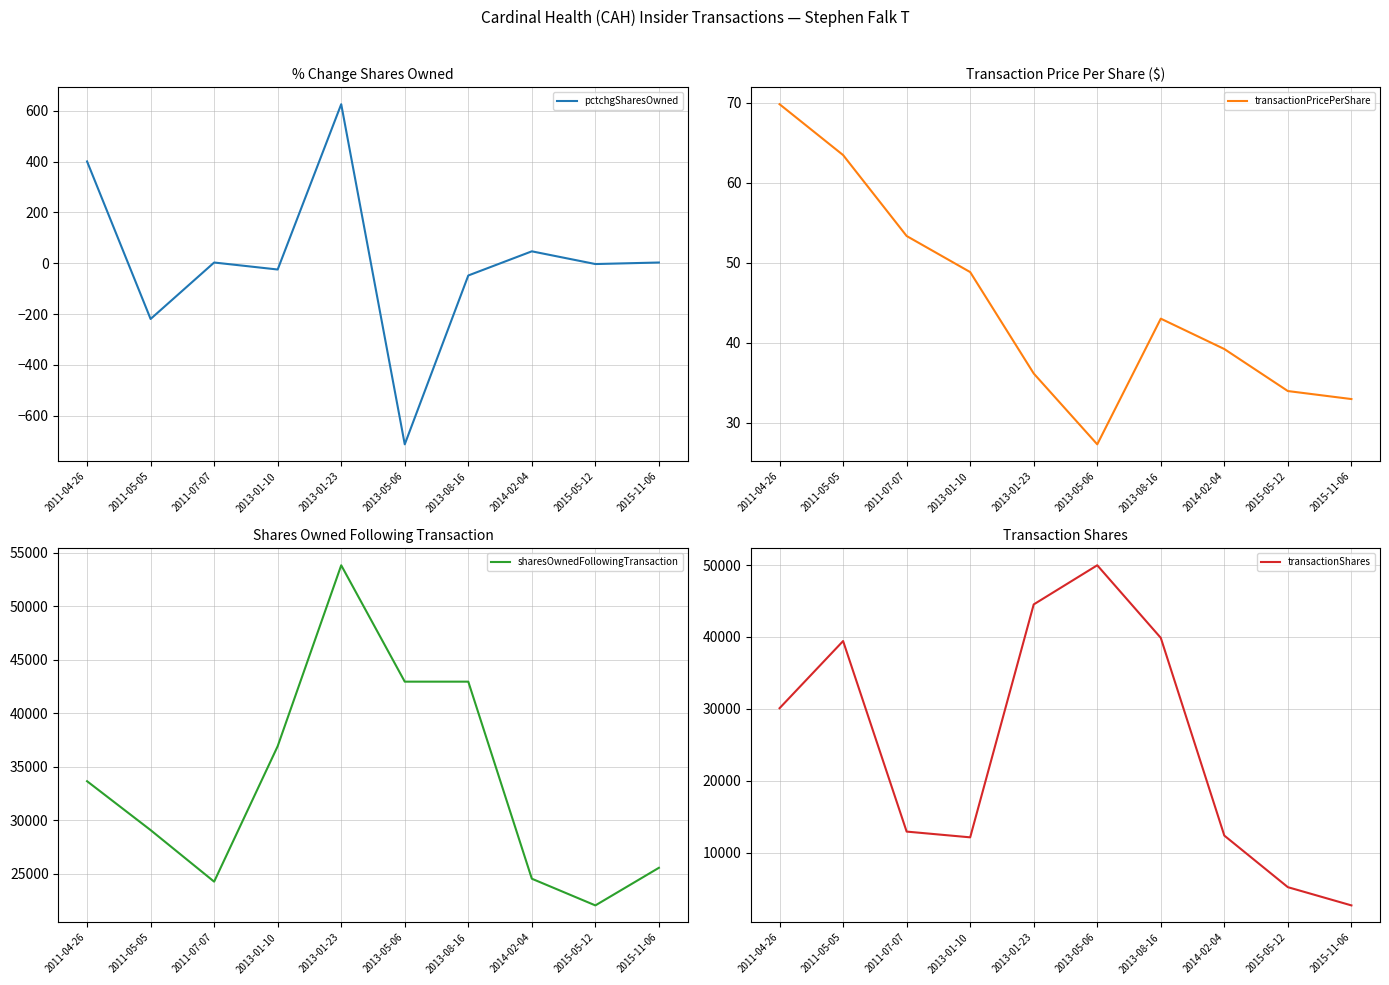

Between 2011-07-07 and 2015-11-06, which series saw the biggest shift?

transactionShares